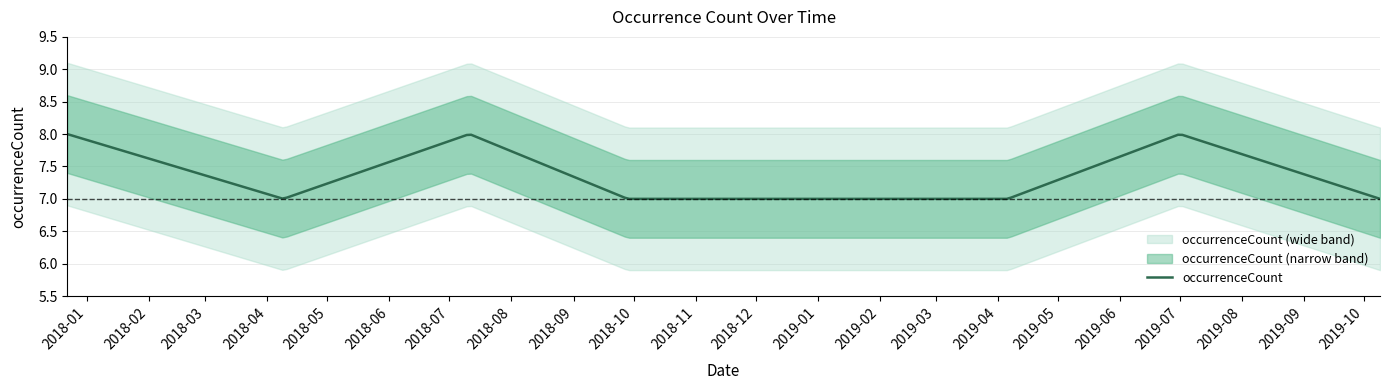

The chart shows a value of 10 at 2018-09-28. True or false?

False